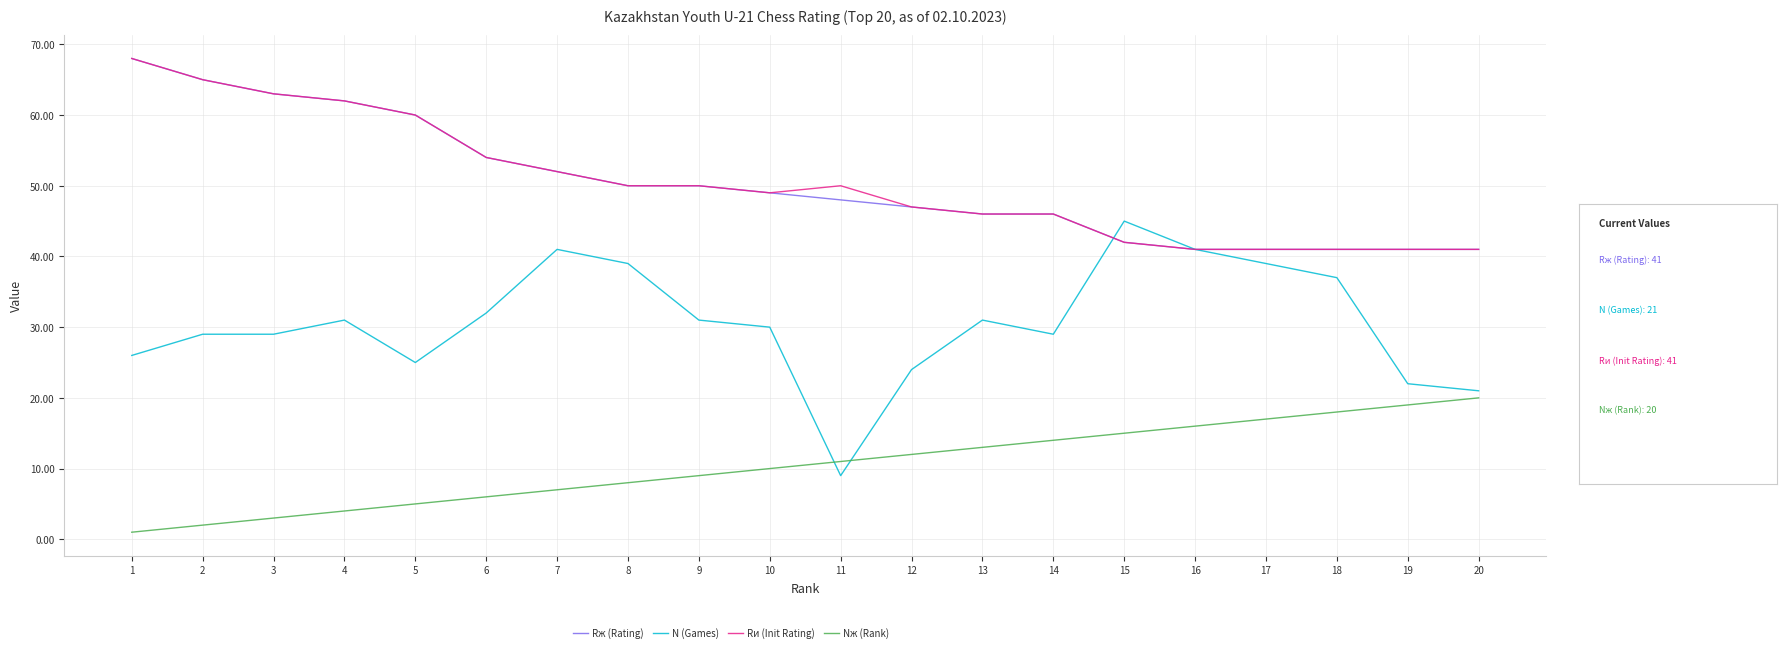

Reading left to right, extract all data points from this chart.

Rж (Rating): 68	65	63	62	60	54	52	50	50	49	48	47	46	46	42	41	41	41	41	41
N (Games): 26	29	29	31	25	32	41	39	31	30	9	24	31	29	45	41	39	37	22	21
Rи (Init Rating): 68	65	63	62	60	54	52	50	50	49	50	47	46	46	42	41	41	41	41	41
Nж (Rank): 1	2	3	4	5	6	7	8	9	10	11	12	13	14	15	16	17	18	19	20